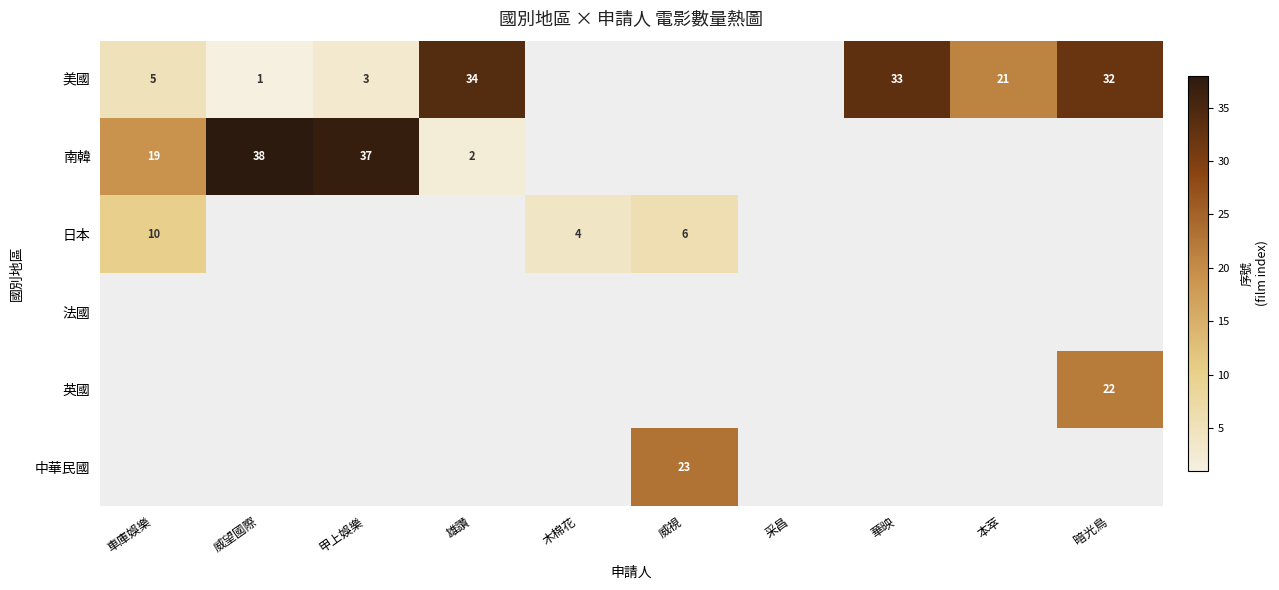

The value of 中華民國 at 威視 is 36. True or false?

False